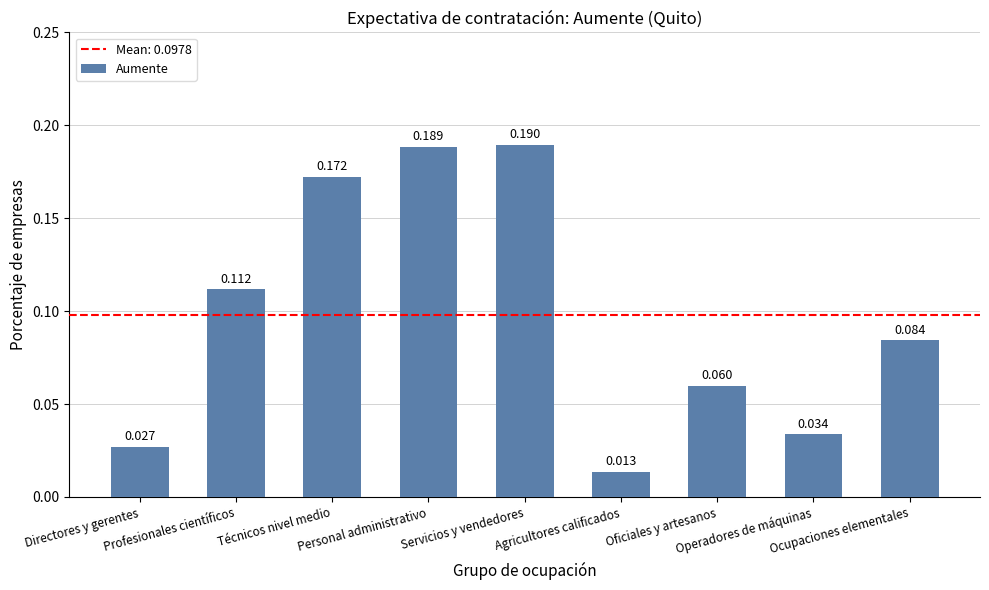

Is it true that the value at Ocupaciones elementales is 0.1?

False